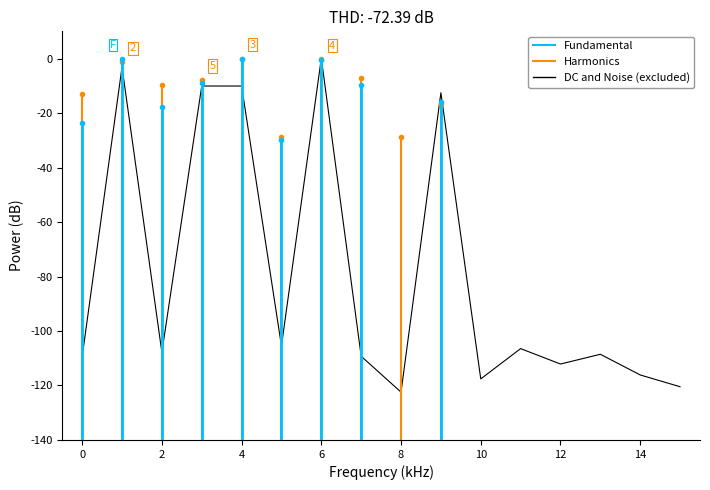

How many lines are shown in the chart?

1